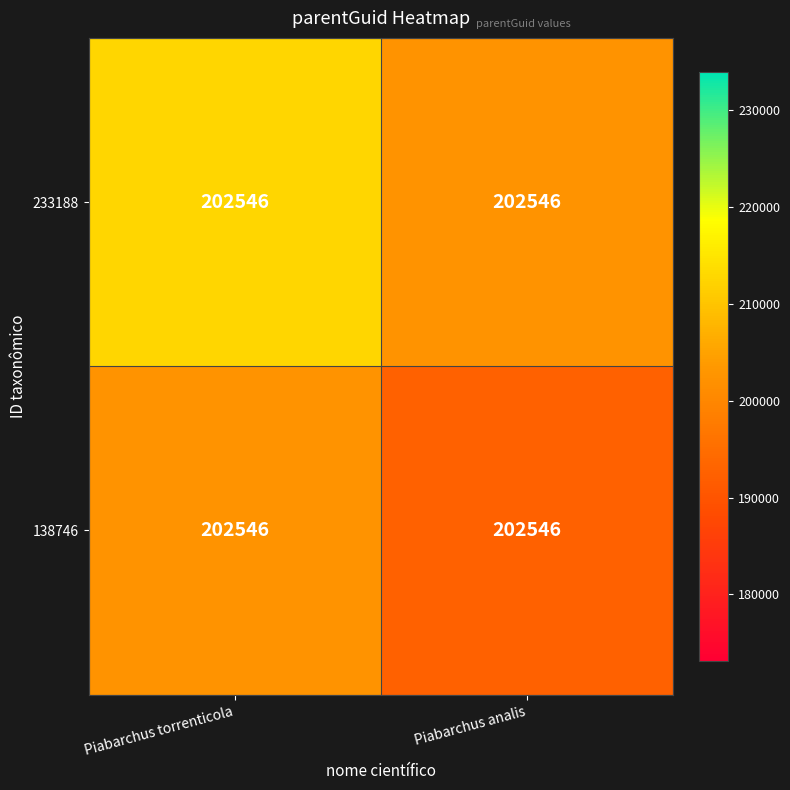

What is the maximum value for 233188?

212673.3